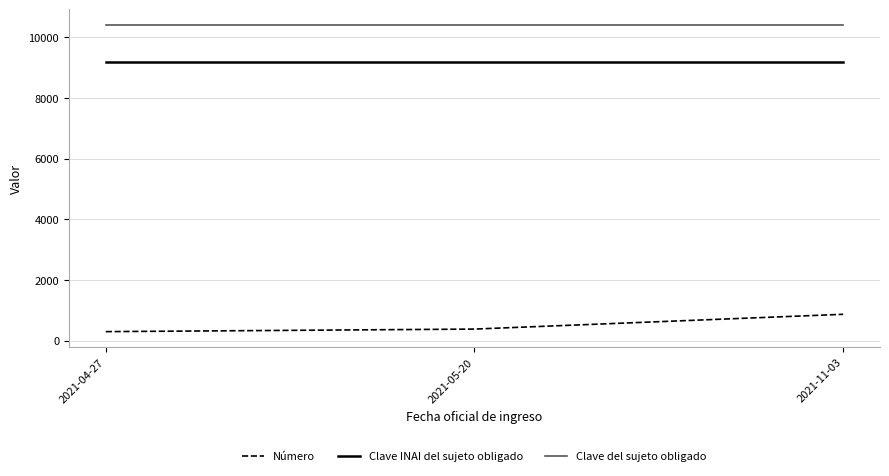

True or false: Clave INAI del sujeto obligado has a value of 3380 at 2021-04-27.

False